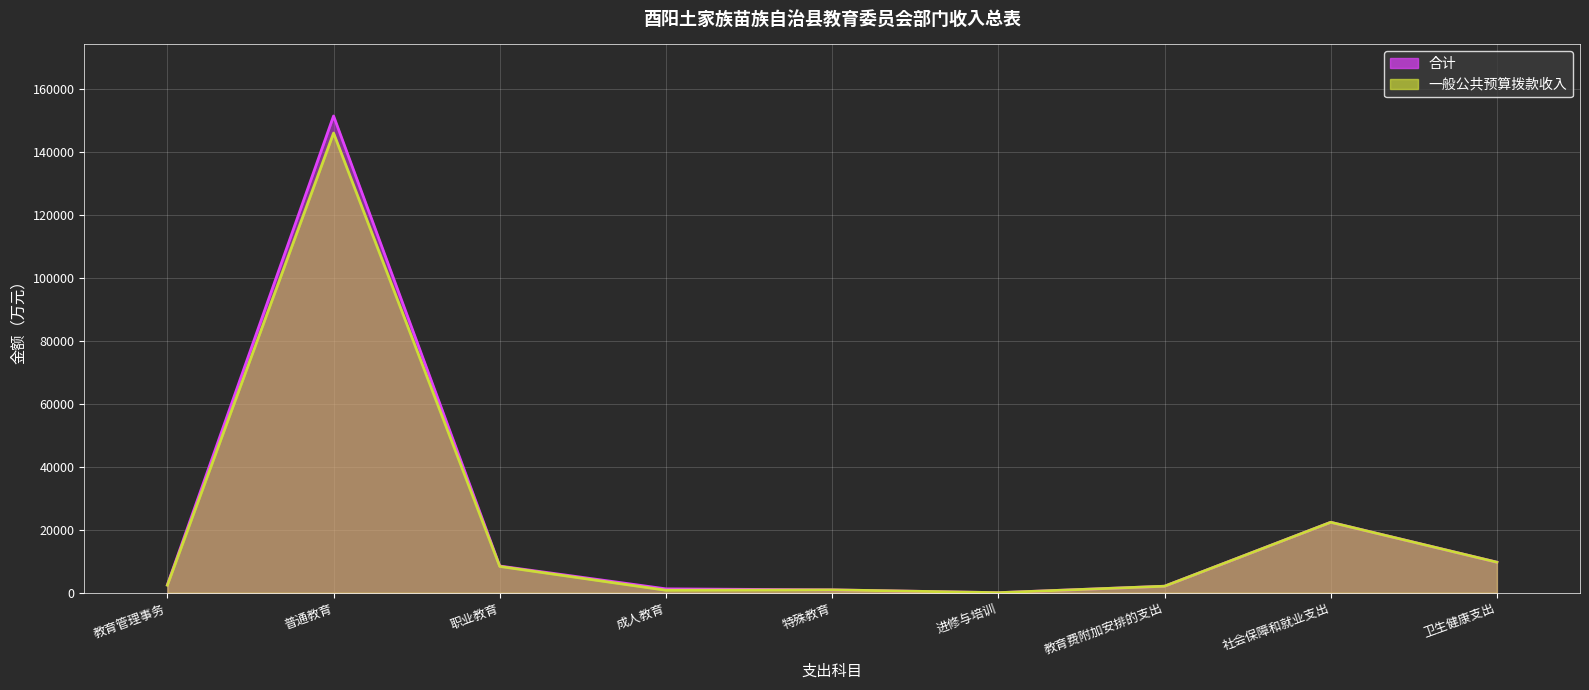

What is the total value across all series at 教育管理事务?

4928.0